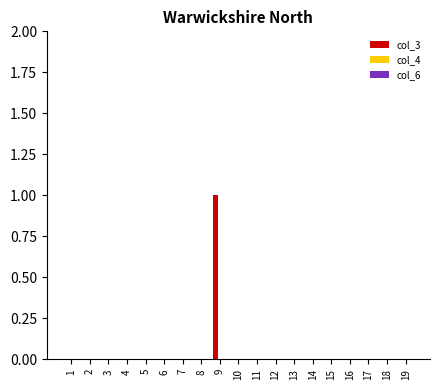

Which label corresponds to the largest value in the chart?

9